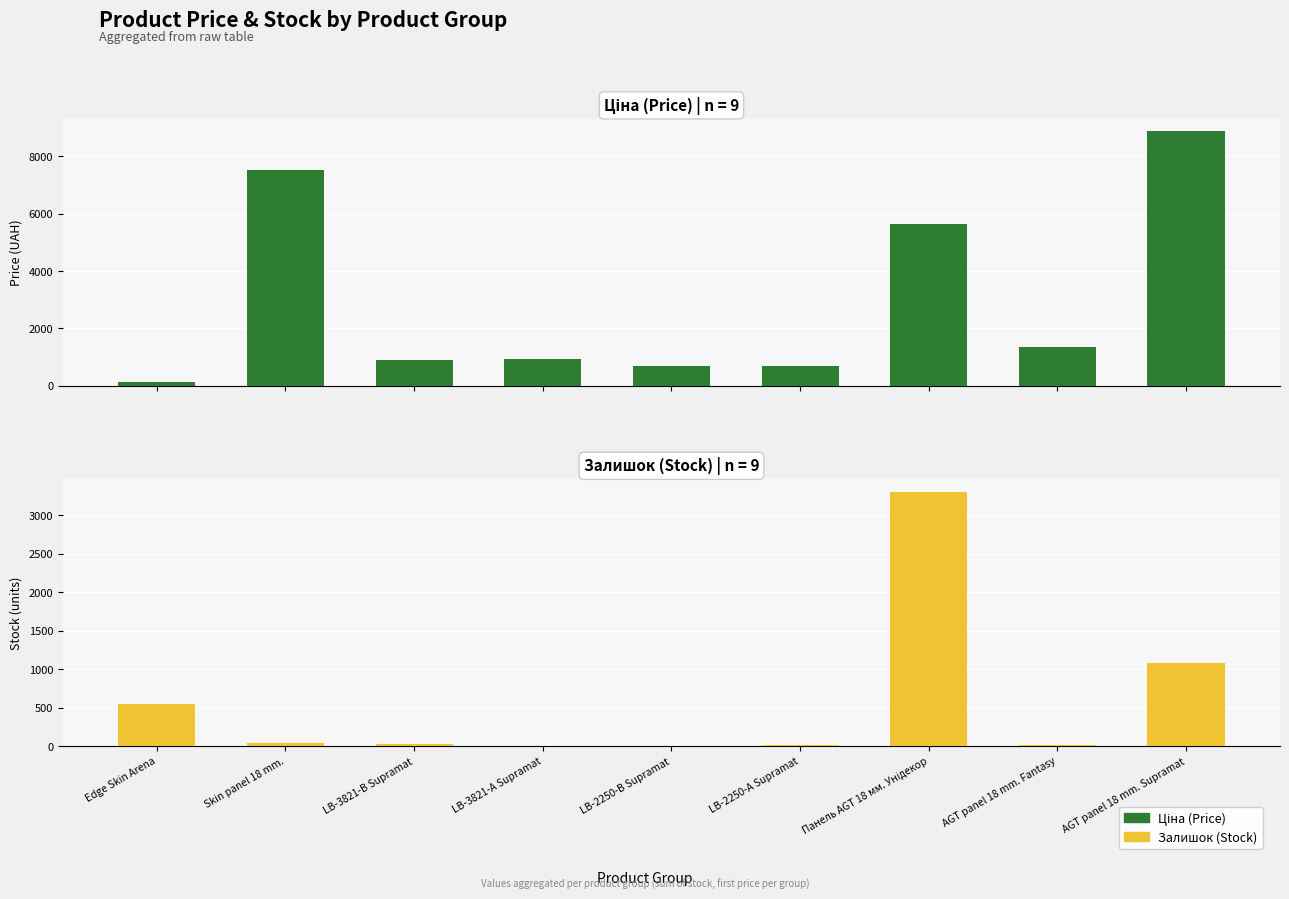

Which has a higher value, AGT panel 18 mm. Supramat or LB-2250-А Supramat?

AGT panel 18 mm. Supramat